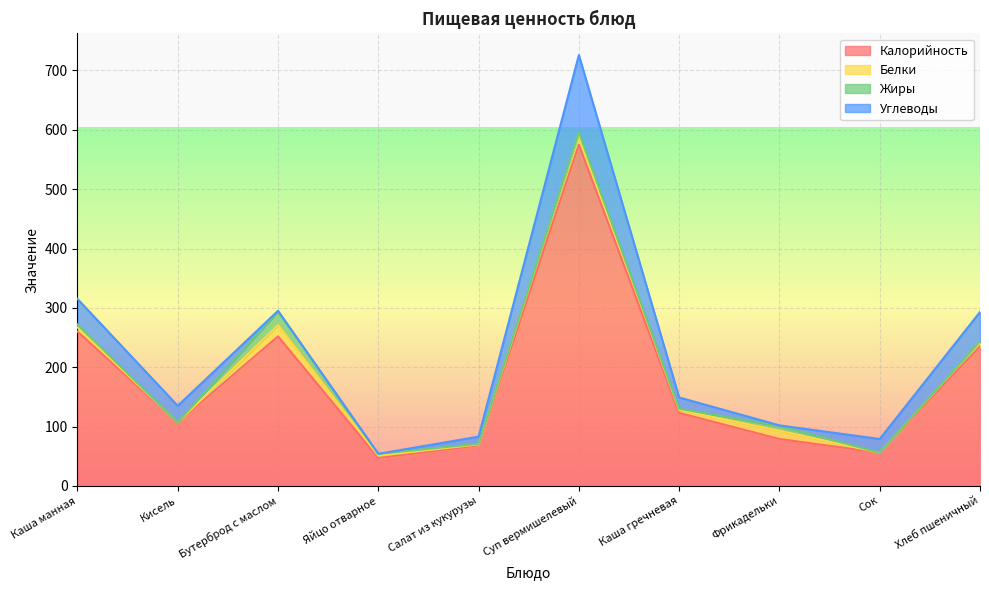

Does the chart display data point markers on the line(s)?

No